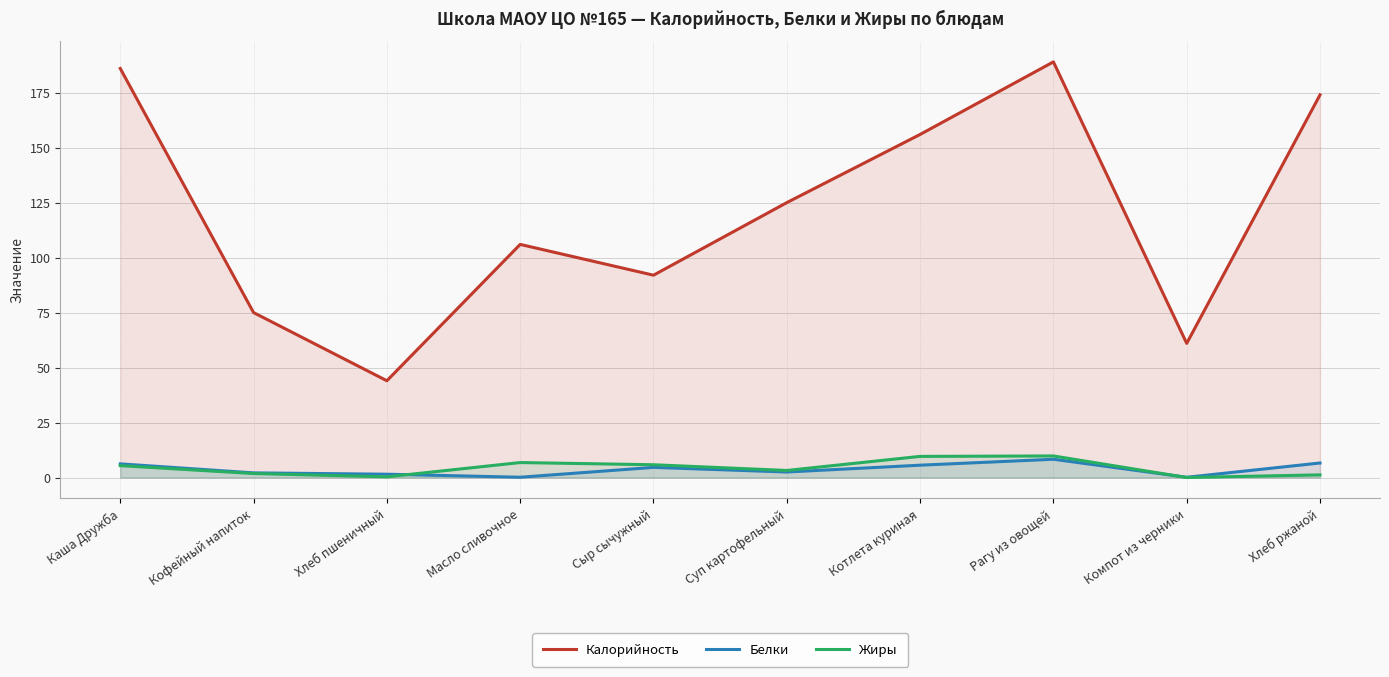

The Белки series shows 3.4 at Каша Дружба. True or false?

False